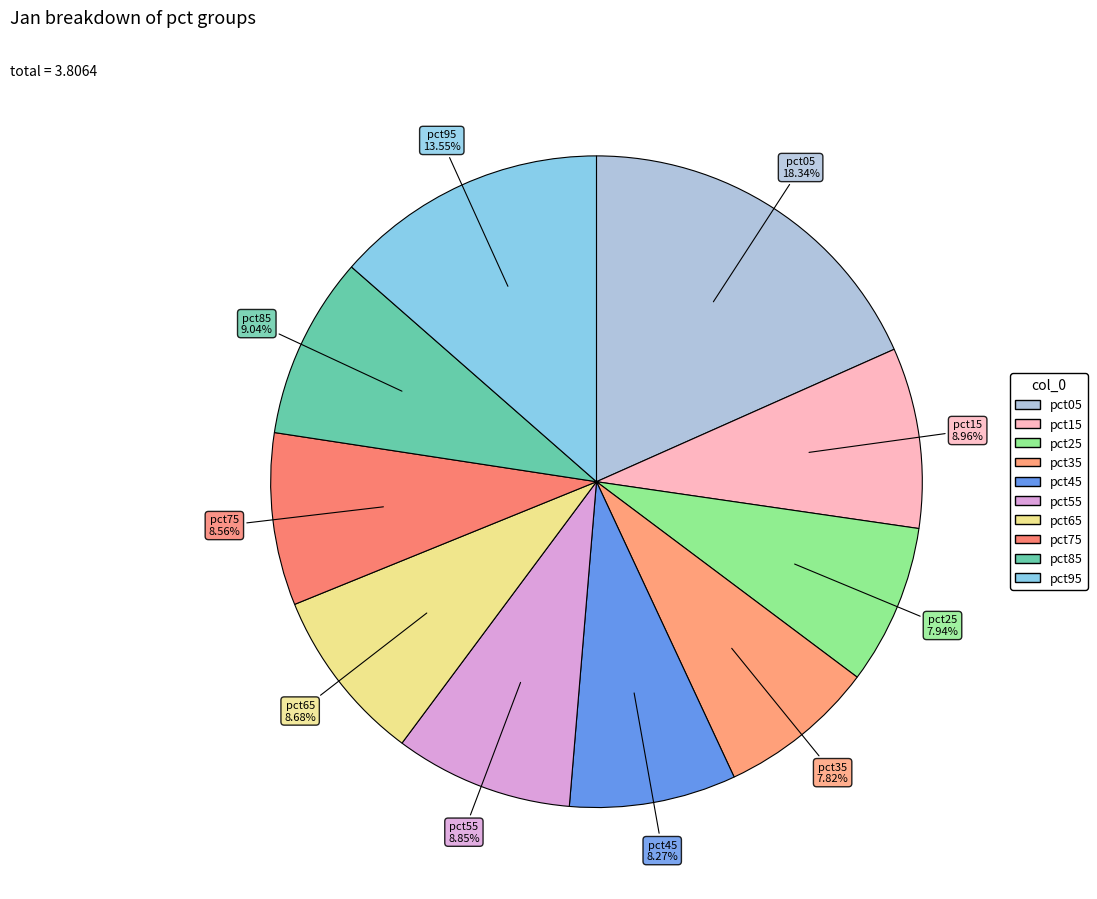

What is the total percentage of pct05 and pct75?

26.9%